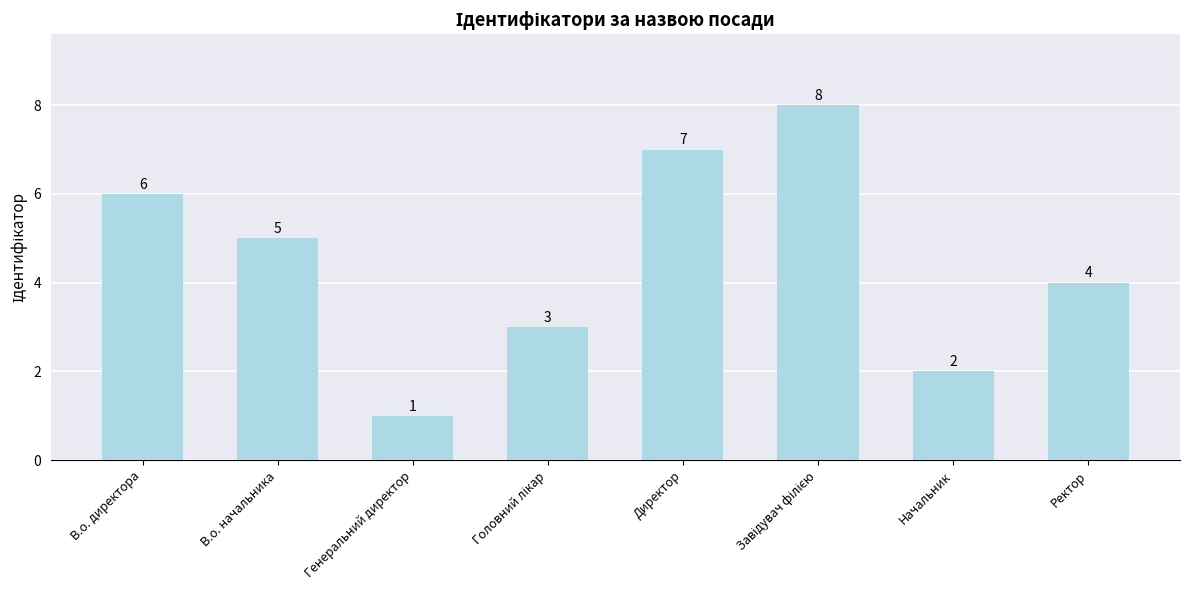

Are the bars grouped side by side (vs. stacked)?

No